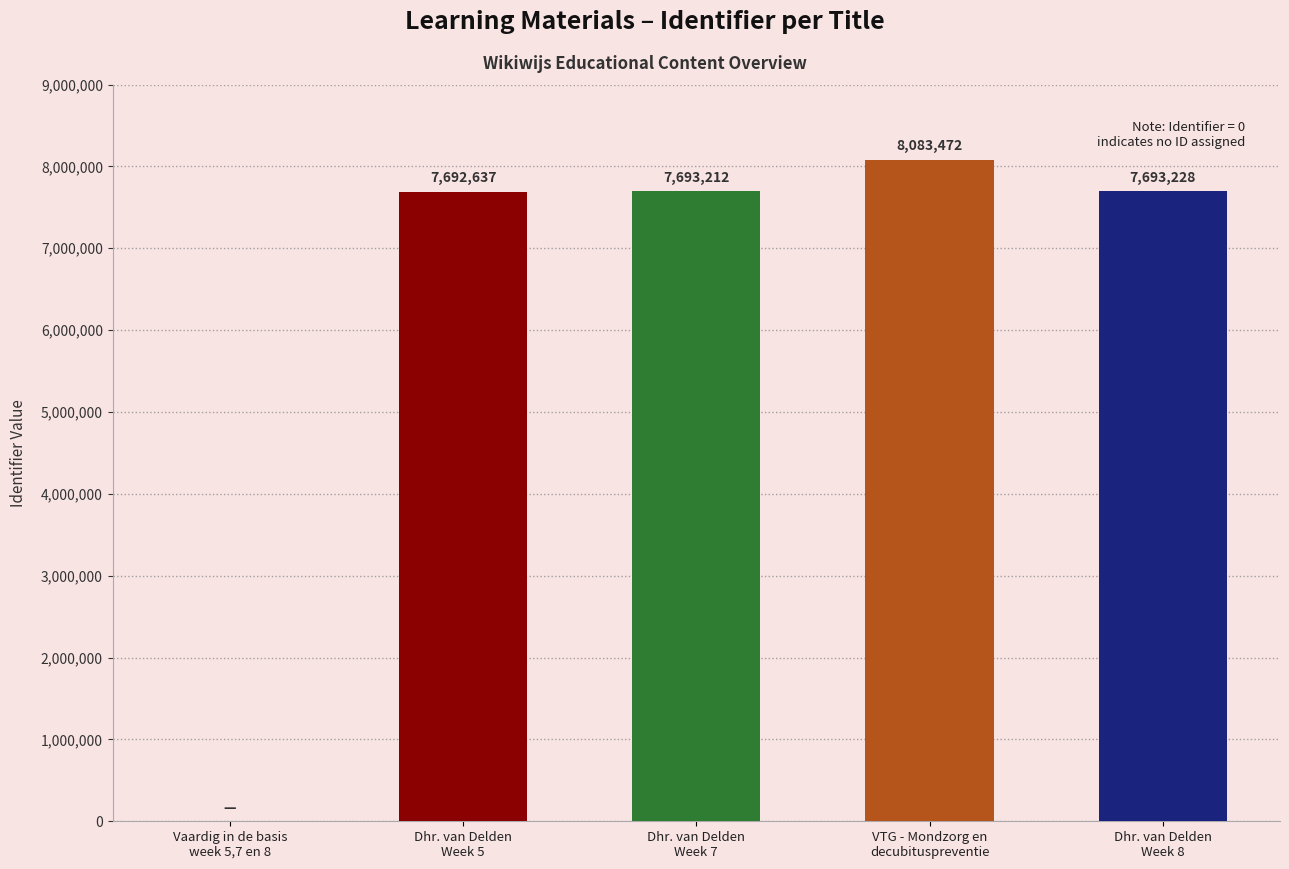

List the labels in order of value, largest first.

VTG - Mondzorg en
decubituspreventie, Dhr. van Delden
Week 8, Dhr. van Delden
Week 7, Dhr. van Delden
Week 5, Vaardig in de basis
week 5,7 en 8